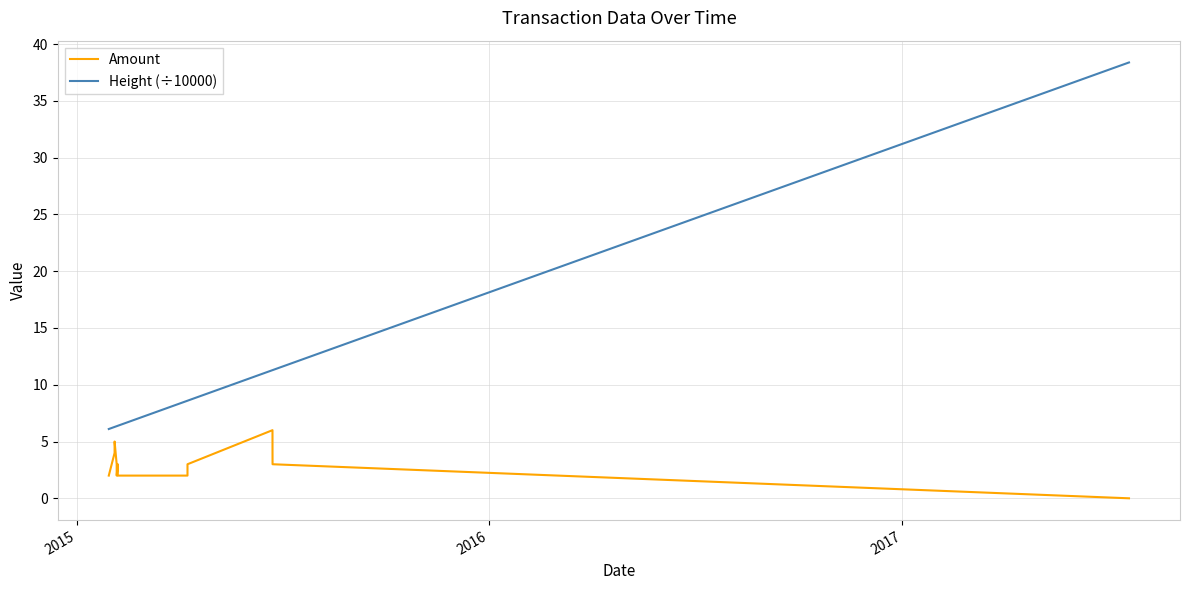

What is the difference between the maximum and minimum values in the Amount series?

6.0